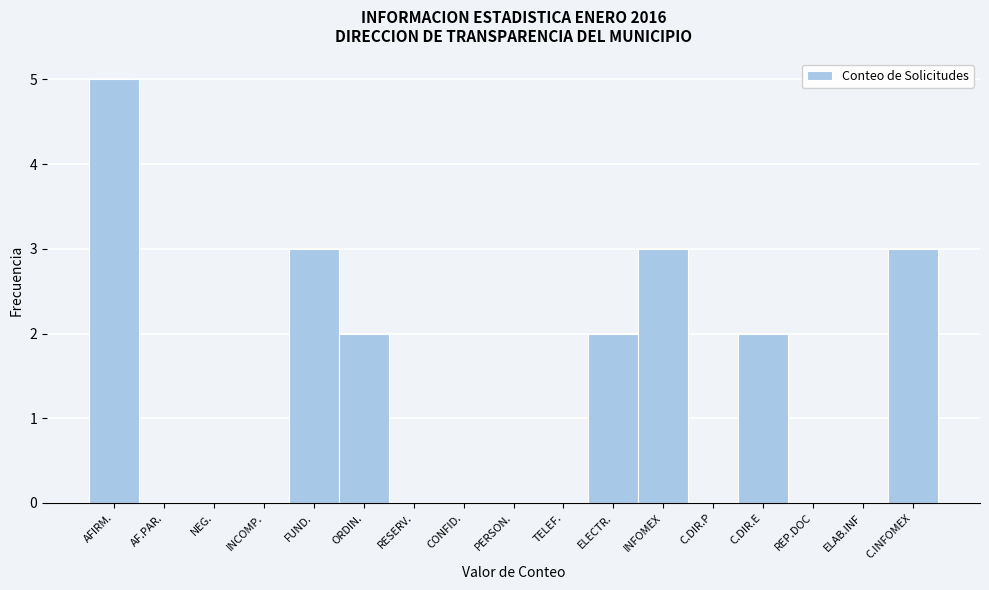

At which category does the chart reach its peak across all series?

AFIRM.